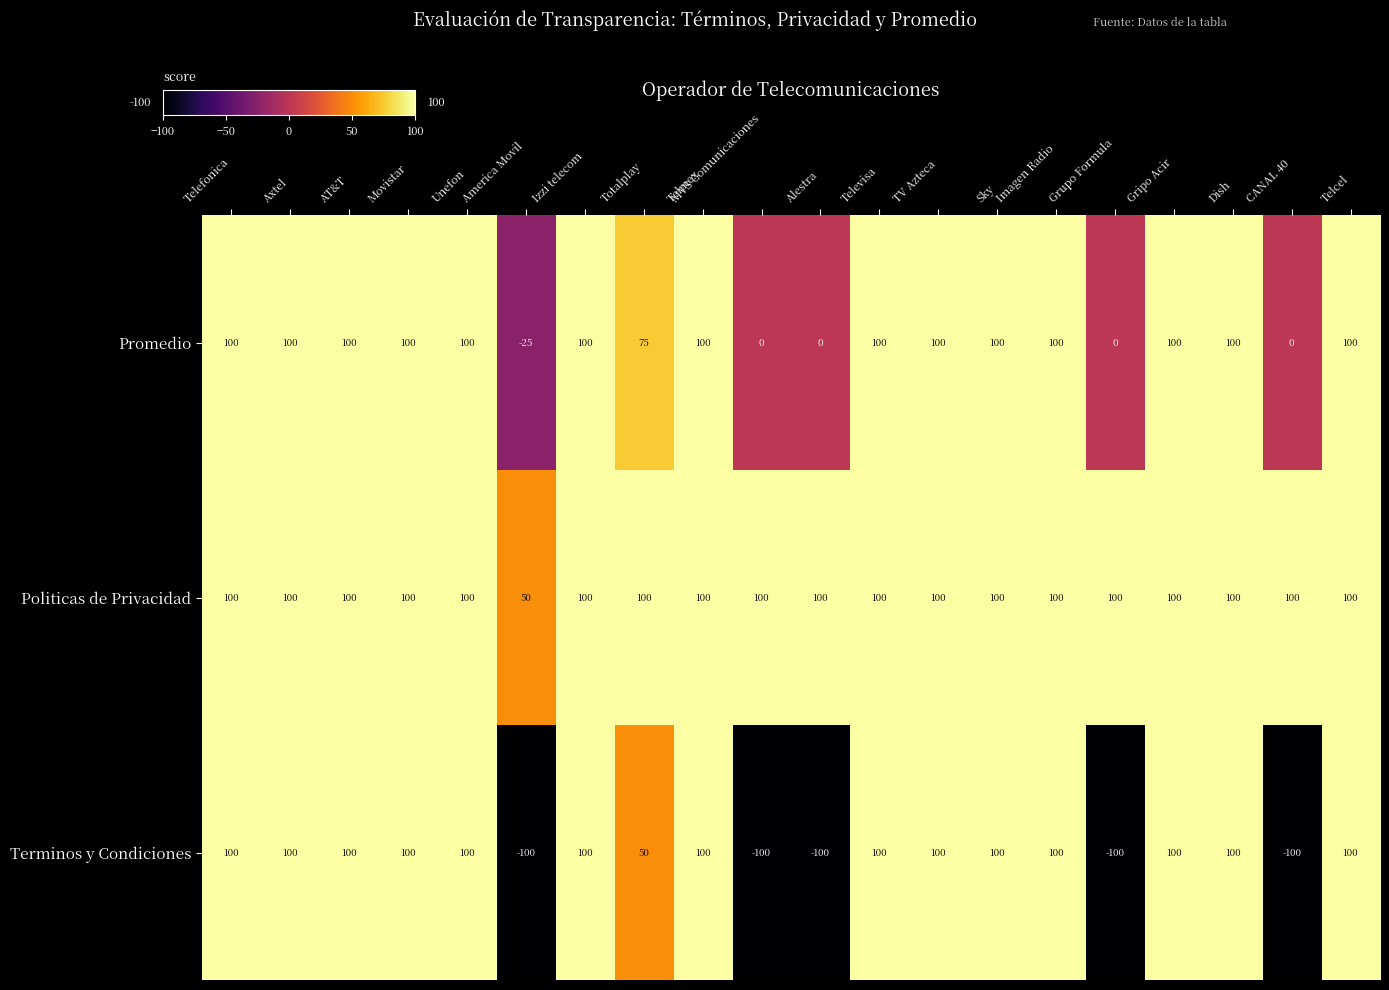

How many Promedio values are between 75 and 100?

15